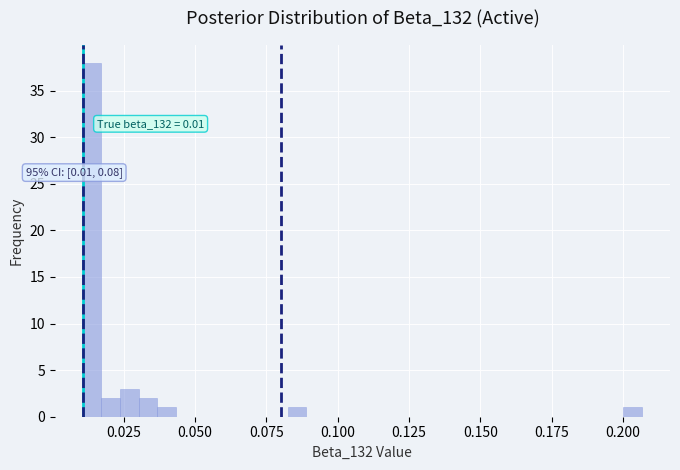

Around what value on the x-axis is the tallest bar? Give the approximate position of its centre, as read against the axis.

0.015